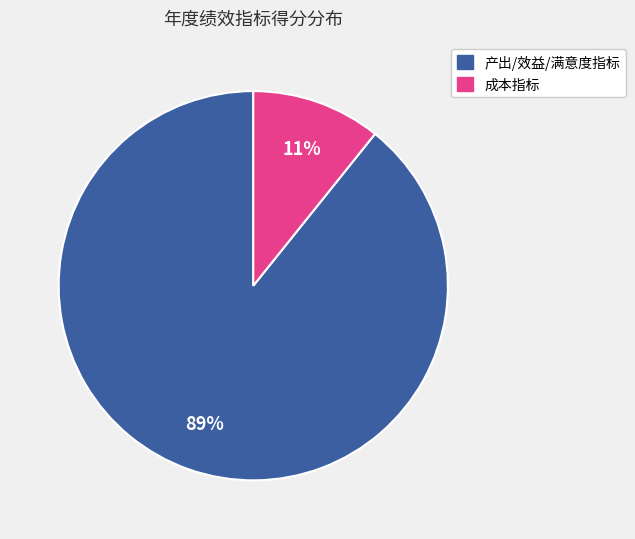

To the nearest percent, what is the average slice percentage?

50%